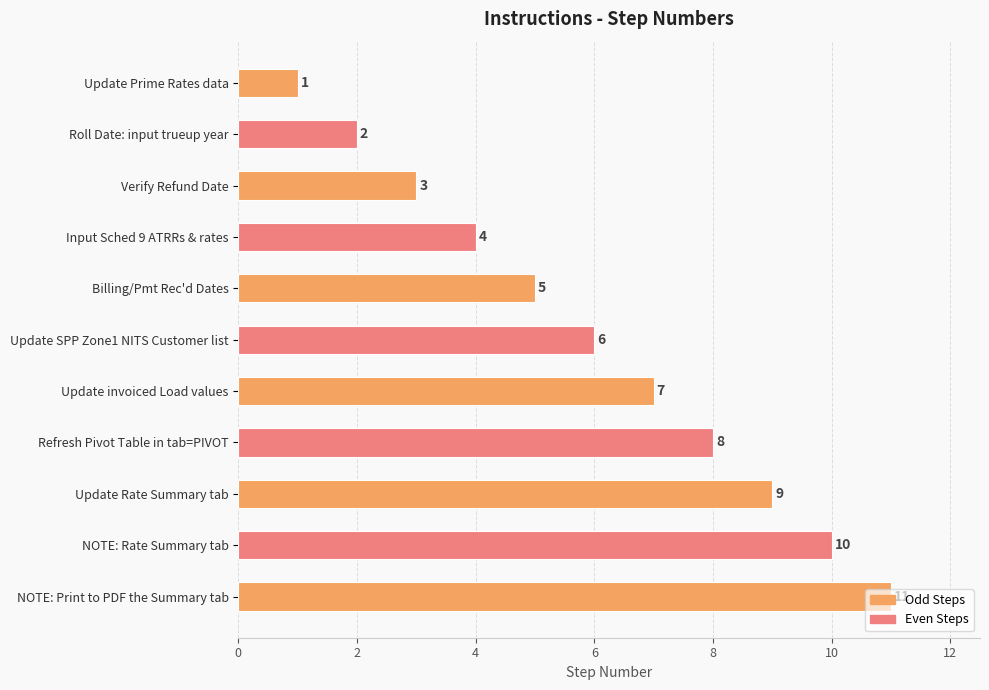

List the labels in order of value, largest first.

NOTE: Print to PDF the Summary tab, NOTE: Rate Summary tab, Update Rate Summary tab, Refresh Pivot Table in tab=PIVOT, Update invoiced Load values, Update SPP Zone1 NITS Customer list, Billing/Pmt Rec'd Dates, Input Sched 9 ATRRs & rates, Verify Refund Date, Roll Date: input trueup year, Update Prime Rates data